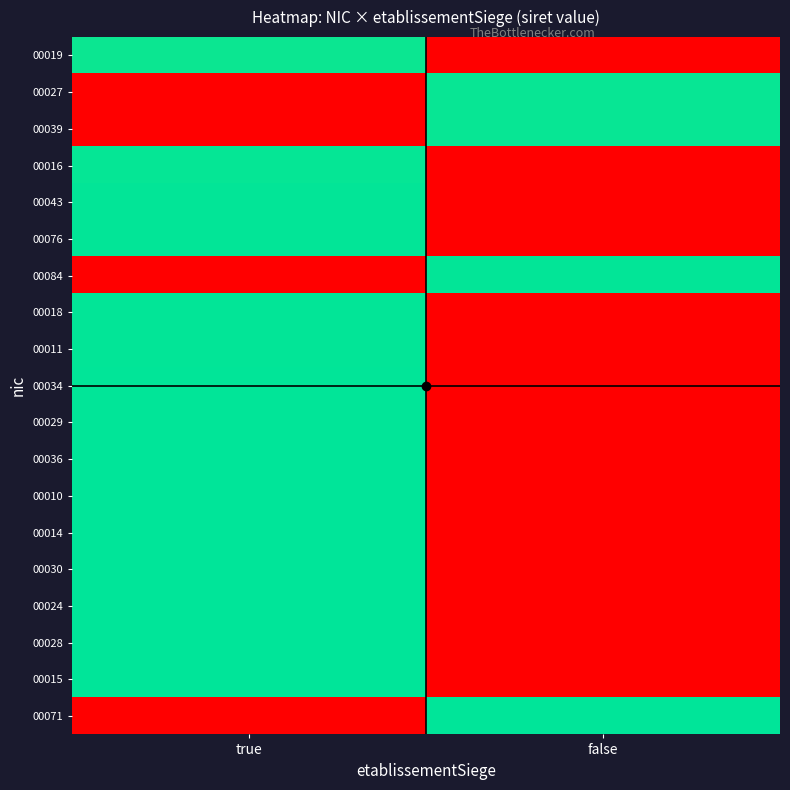

What is the total value across all series at false?

4.0